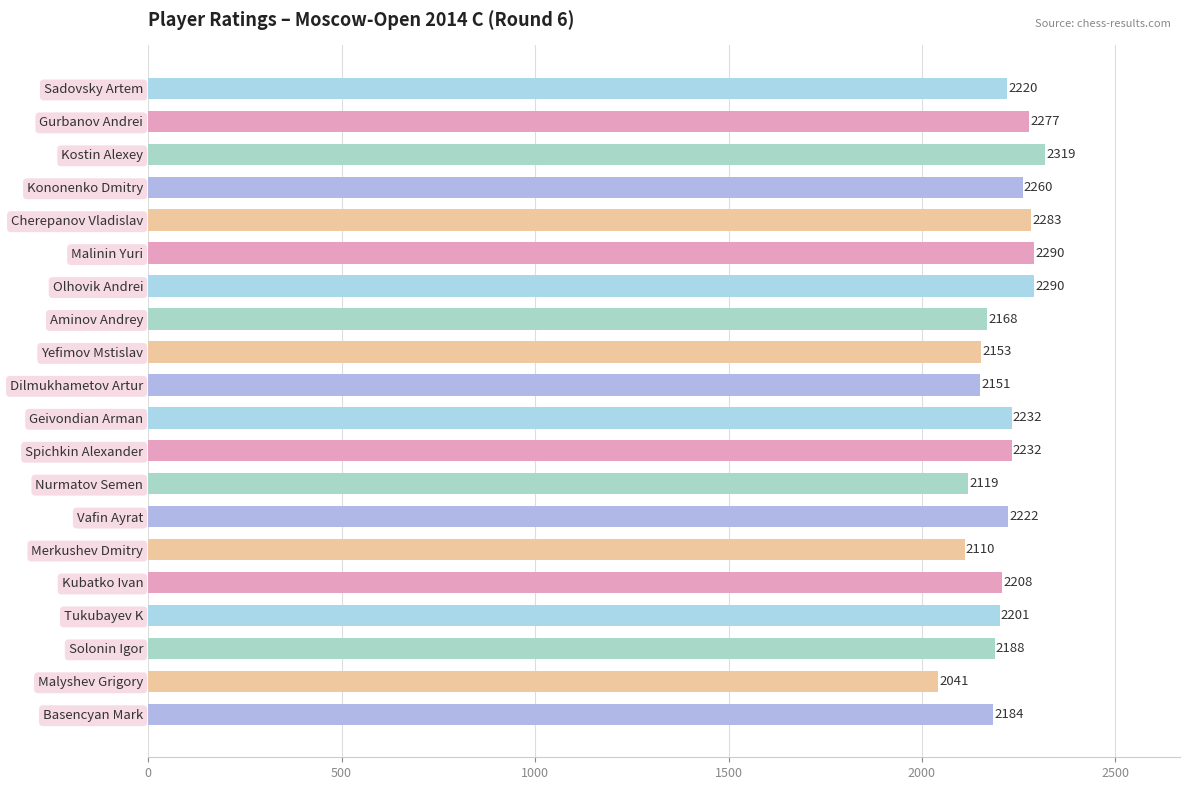

What is the average value?

2207